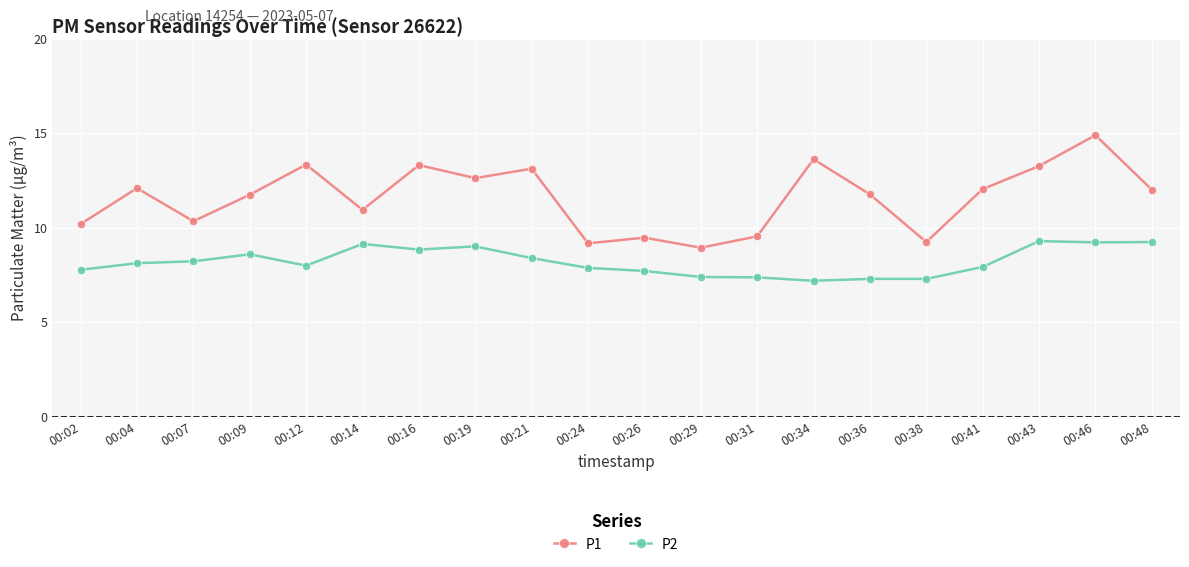

Which label corresponds to the largest value in the chart?

00:46